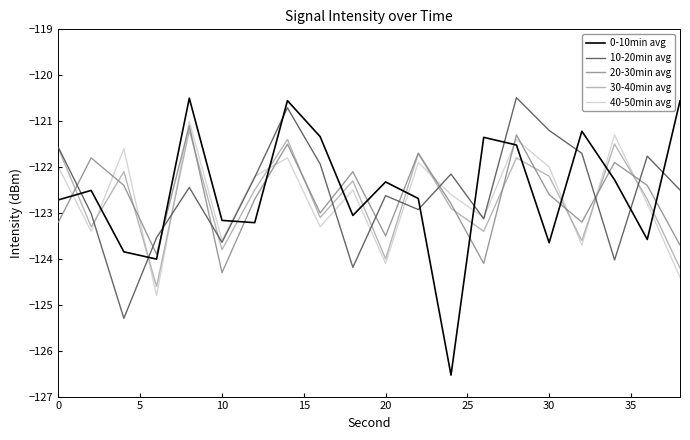

How many times do 30-40min avg and 0-10min avg cross each other?

13